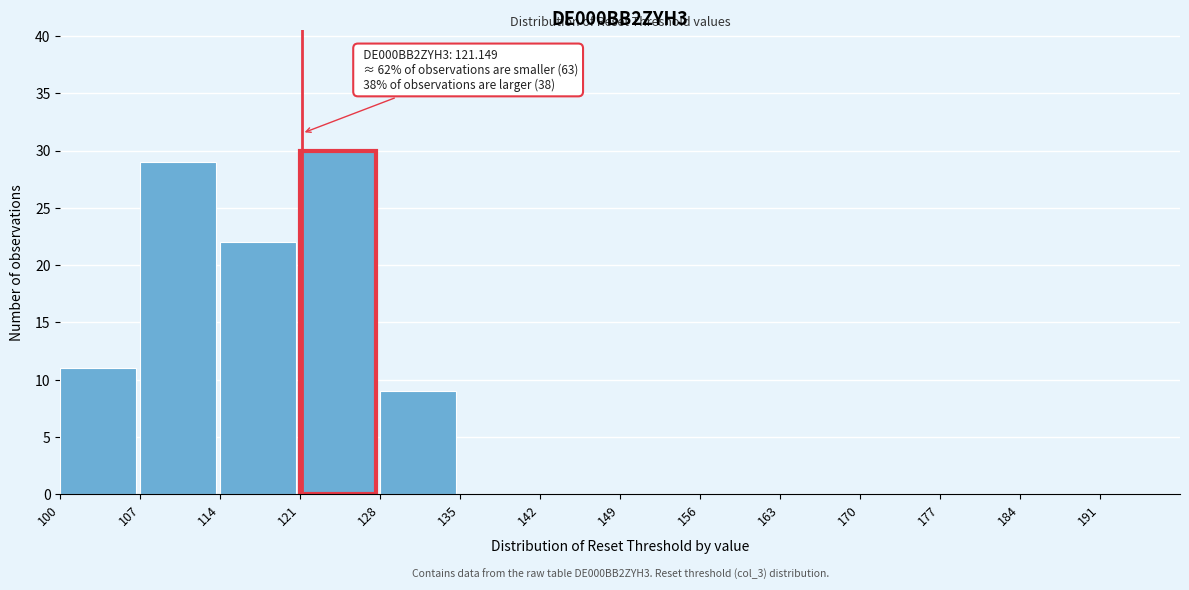

Which range on the x-axis has the tallest bar?

121 to 128